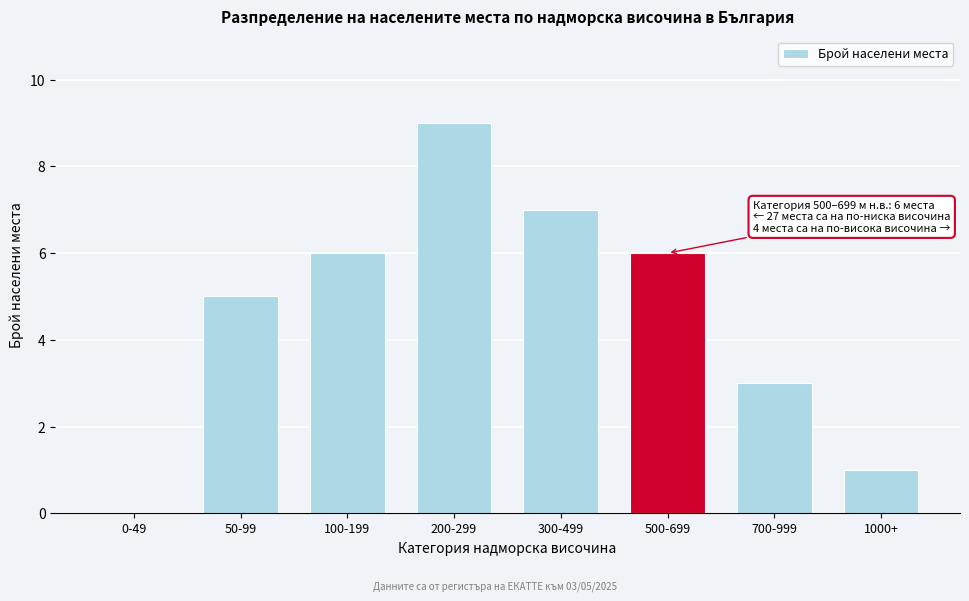

Reading right to left, what are all the values shown in this chart?

1000+=1	700-999=3	500-699=6	300-499=7	200-299=9	100-199=6	50-99=5	0-49=0